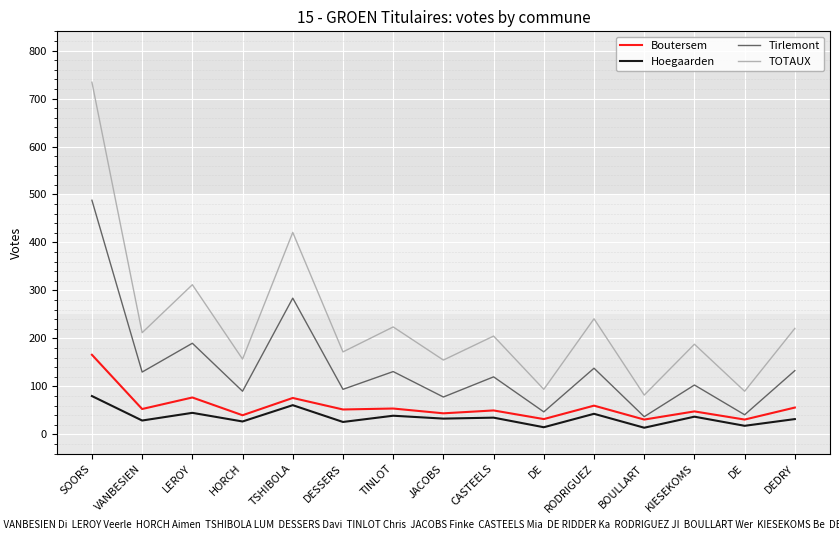

At how many categories does at least one series exceed 625?

1